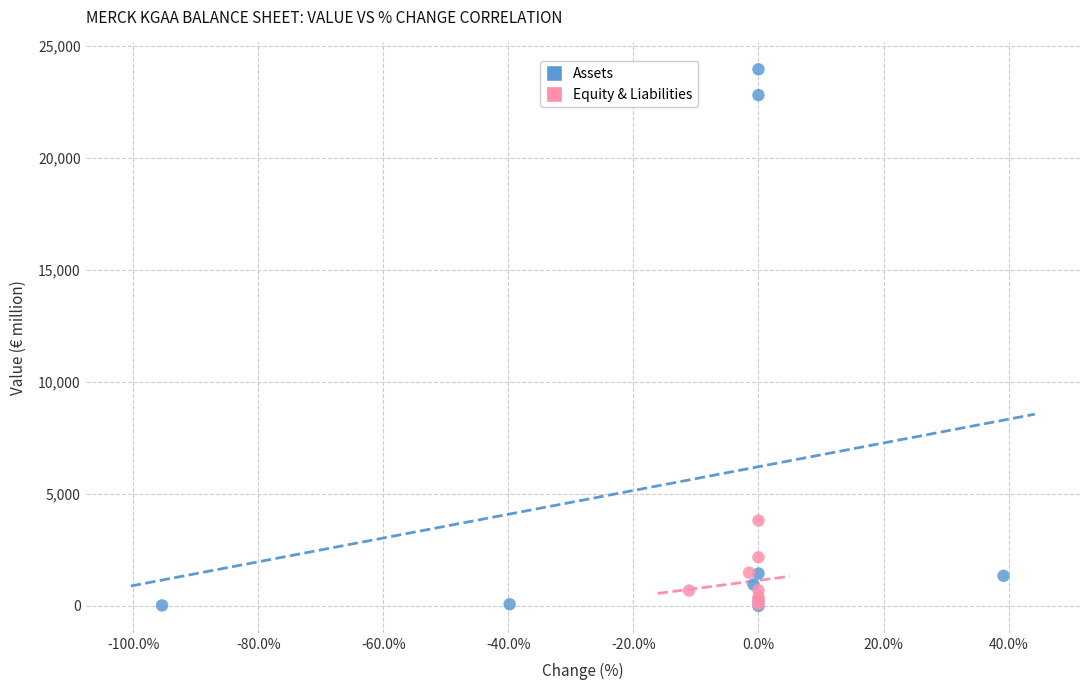

Which series reaches the maximum Y coordinate?

Assets